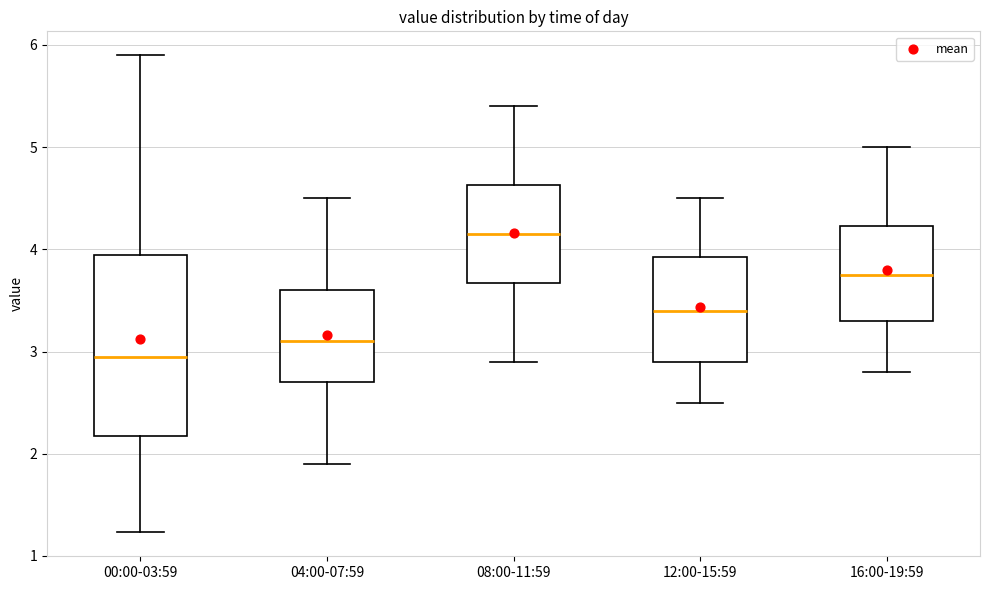

Reading left to right, read every box against the y-axis: the position of its median line, the range the box covers, and the ends of its whiskers. The values are not printed on the chart, so give them approximately, as read against the axis.

00:00-03:59: median 3.0, box 2.2 to 3.9, whiskers 1.2 to 5.9
04:00-07:59: median 3.1, box 2.7 to 3.6, whiskers 1.9 to 4.5
08:00-11:59: median 4.2, box 3.7 to 4.6, whiskers 2.9 to 5.4
12:00-15:59: median 3.4, box 2.9 to 3.9, whiskers 2.5 to 4.5
16:00-19:59: median 3.8, box 3.3 to 4.2, whiskers 2.8 to 5.0